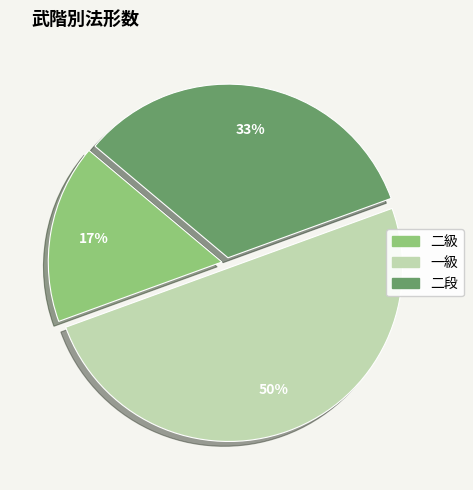

Is it true that 二段 is 33% of the pie?

True